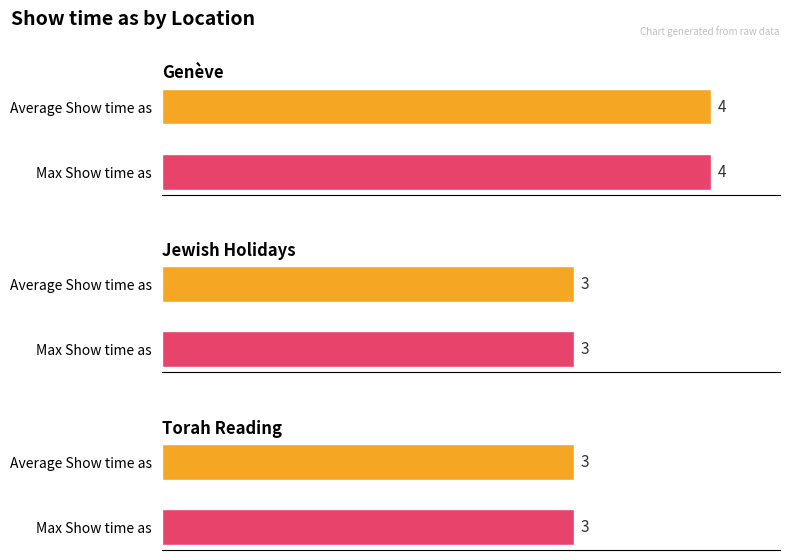

Rank the series at Genève from highest to lowest value.

Max Show time as, Average Show time as